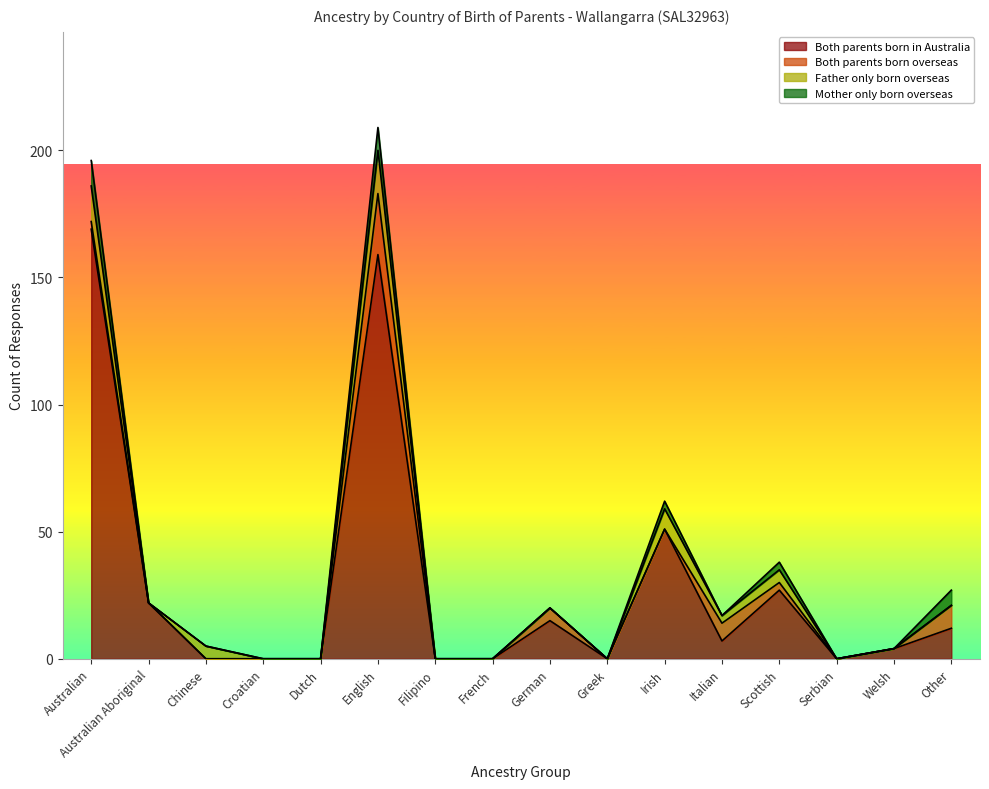

What position from the right is Chinese?

14